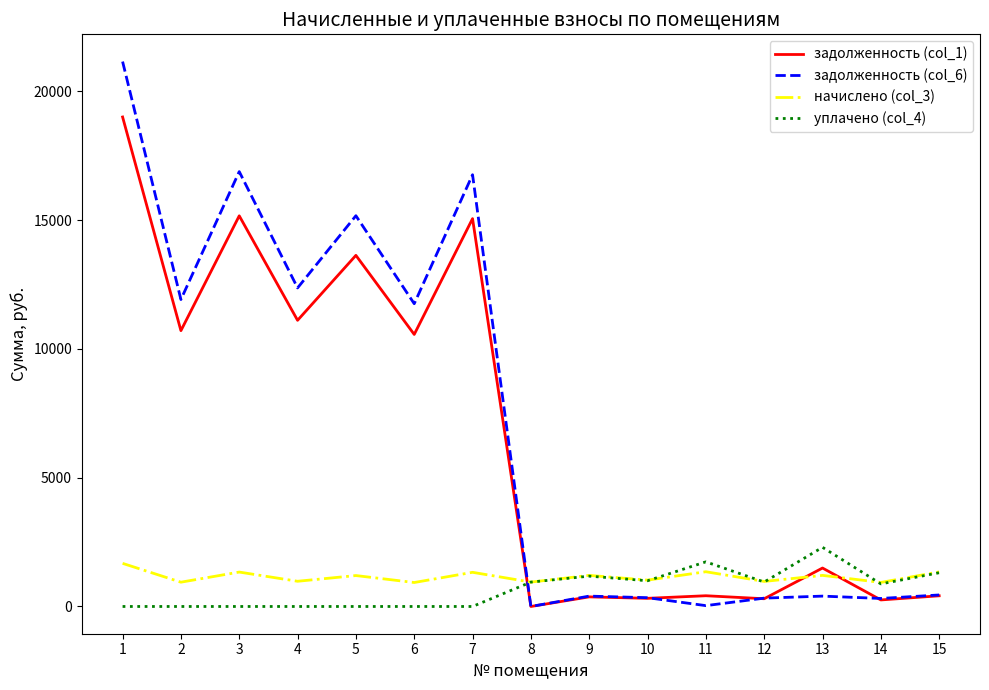

The value of задолженность (col_6) at 3 is 16883.9. True or false?

True